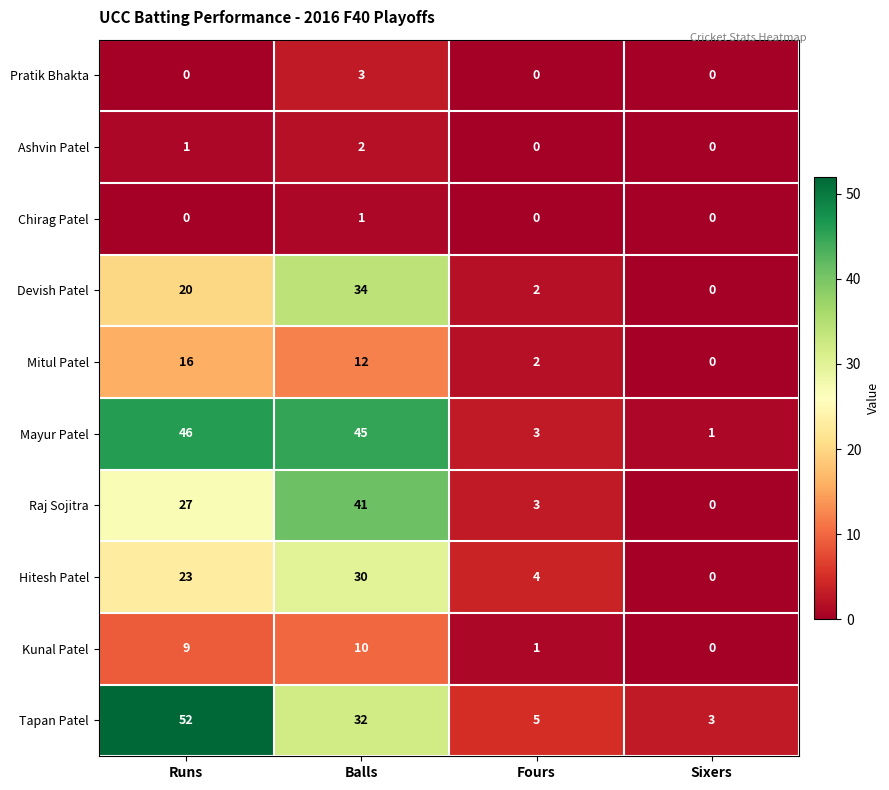

List the series in order of their peak value, highest first.

Tapan Patel, Mayur Patel, Raj Sojitra, Devish Patel, Hitesh Patel, Mitul Patel, Kunal Patel, Pratik Bhakta, Ashvin Patel, Chirag Patel